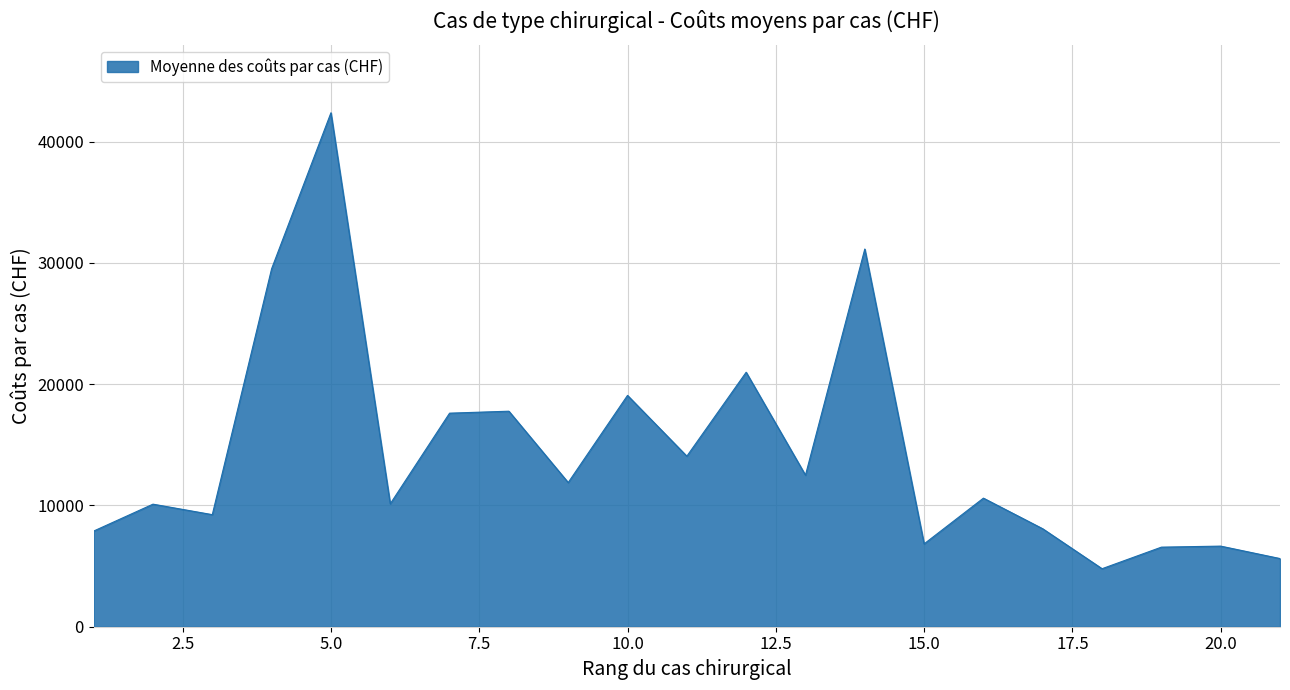

What is the difference between the maximum and minimum values?

37598.4